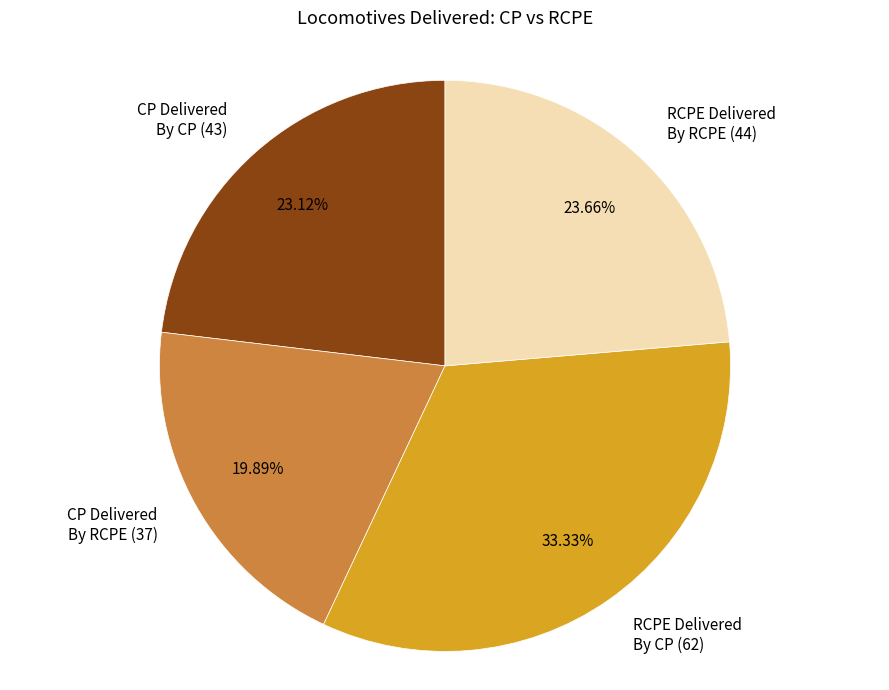

Which category has the smallest portion of the pie?

CP Delivered By RCPE (37)